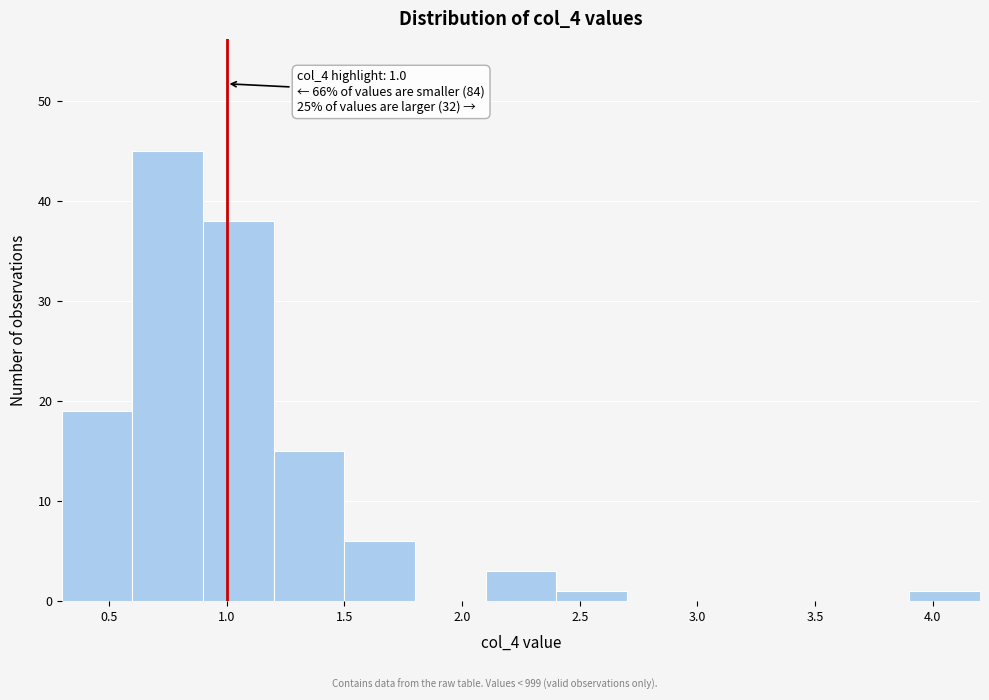

Which range on the x-axis has the tallest bar?

0.6 to 0.9